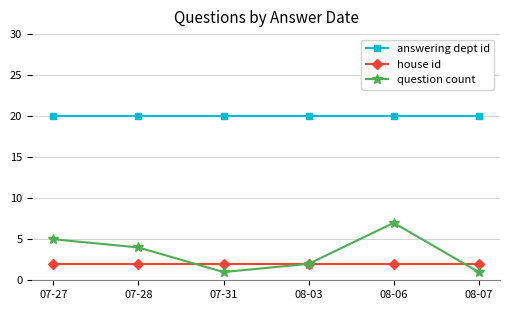

At 07-28, list the series in order from largest to smallest.

answering dept id, question count, house id